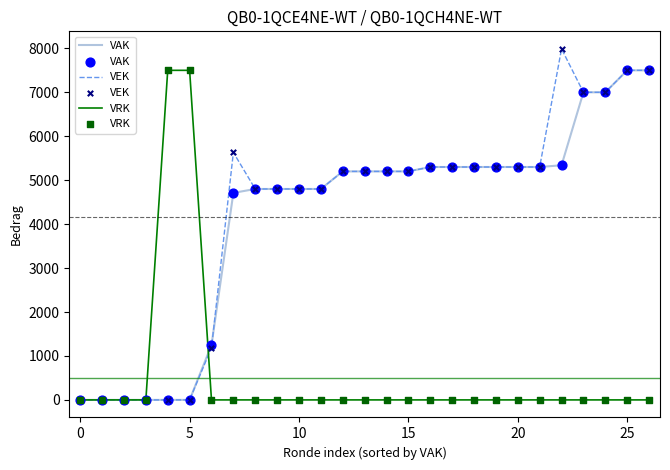

What is the maximum value shown in the chart?

7988